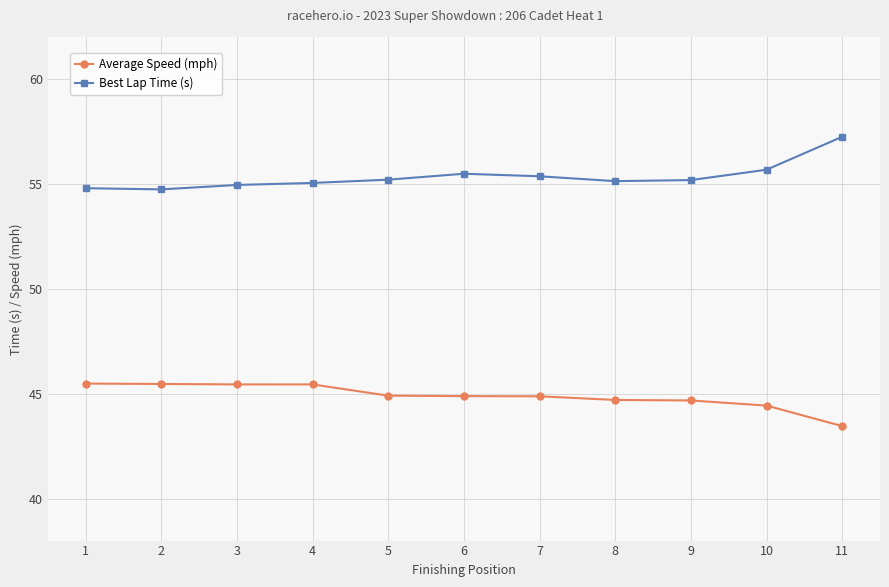

True or false: Average Speed (mph) and Best Lap Time (s) cross at least once.

False